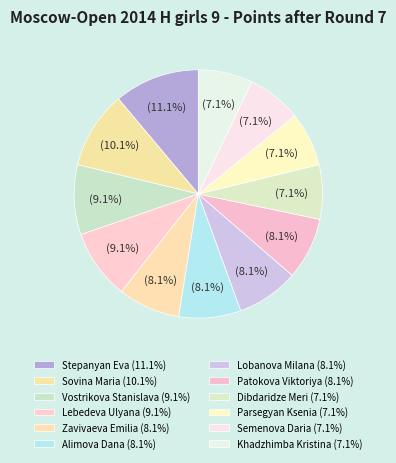

Is there any slice that represents more than half of the pie?

No